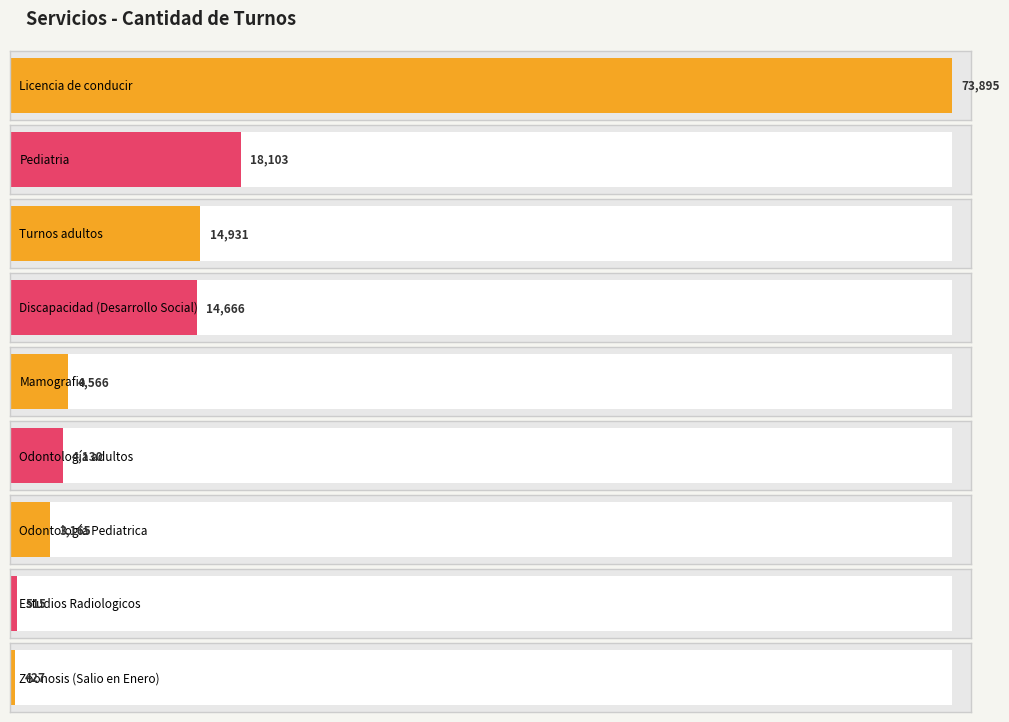

How many bars are there in total?

9